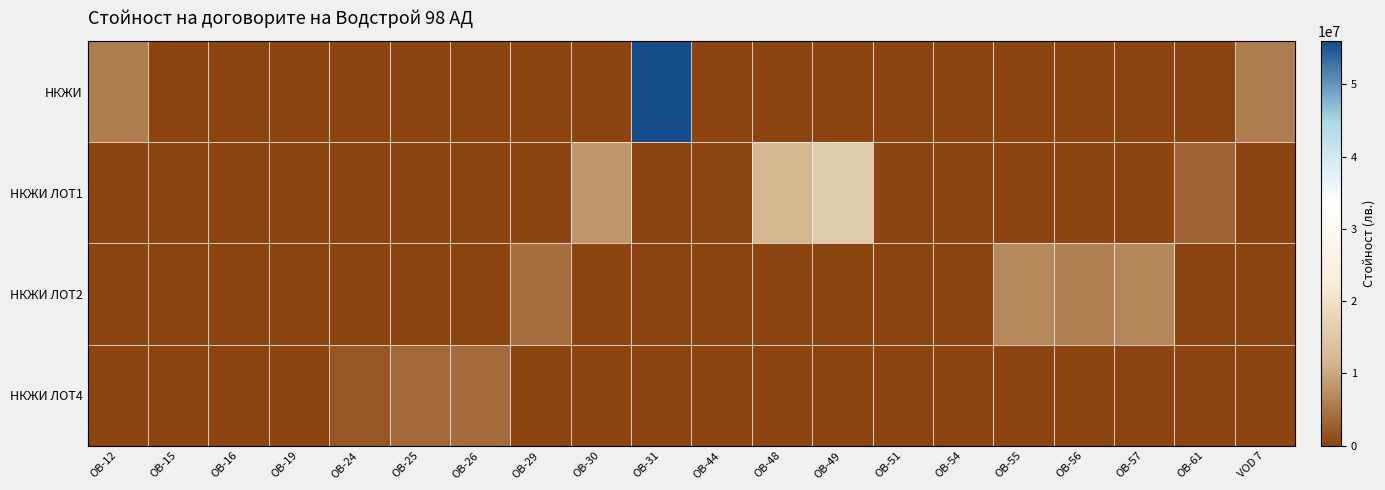

Which series has the largest total across all categories?

НКЖИ